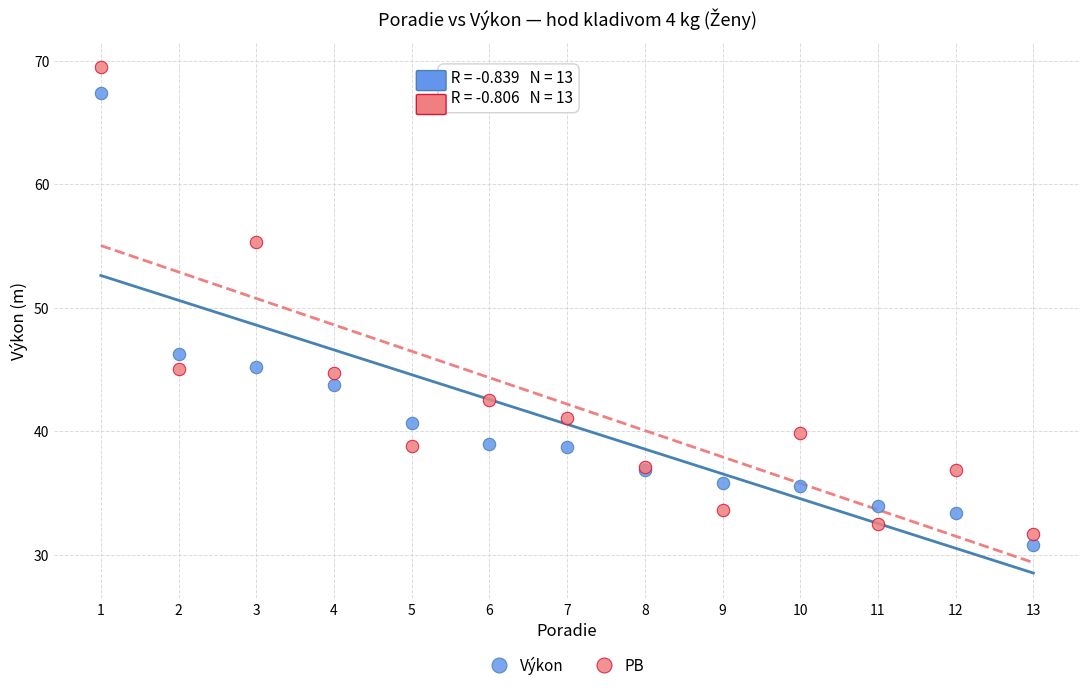

What are all the series names shown in the legend?

Výkon, PB